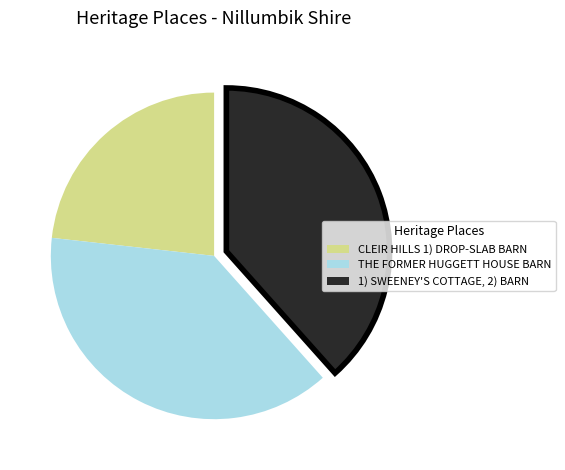

Do THE FORMER HUGGETT HOUSE BARN and CLEIR HILLS 1) DROP-SLAB BARN together represent more than half of the pie?

Yes